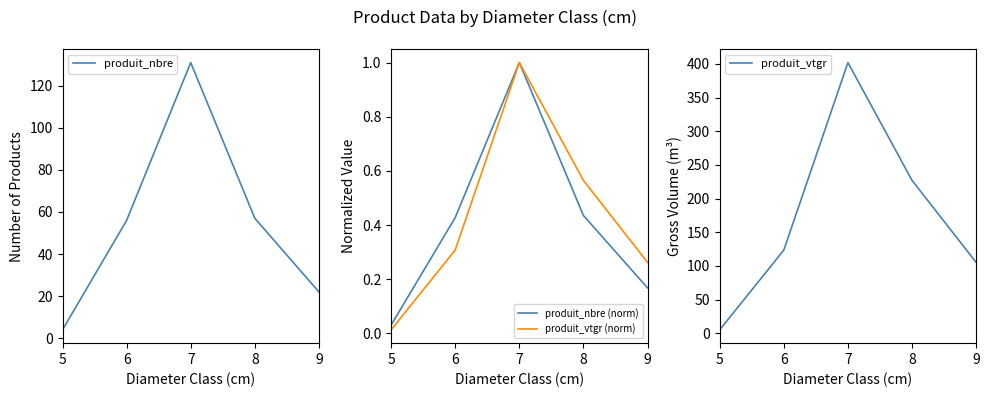

Is the value of produit_vtgr at 9 greater than the value of produit_vtgr (norm) at 8?

Yes